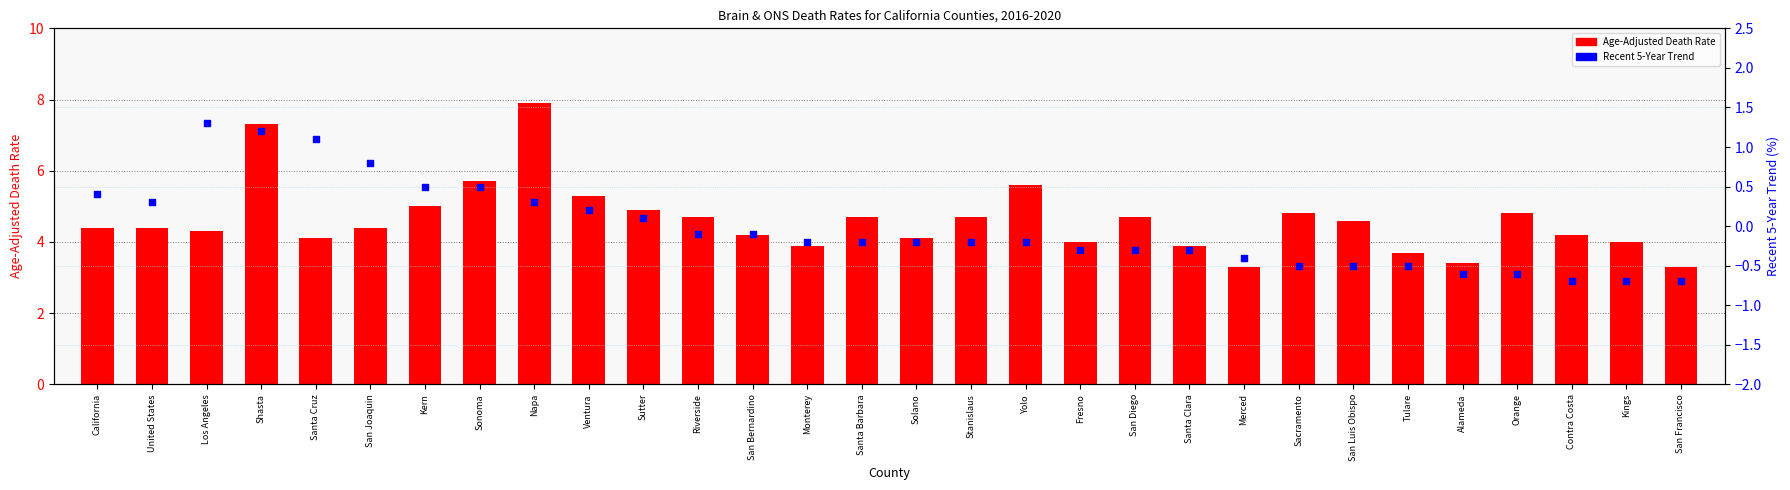

Which series contains the highest Y value?

Age-Adjusted Death Rate